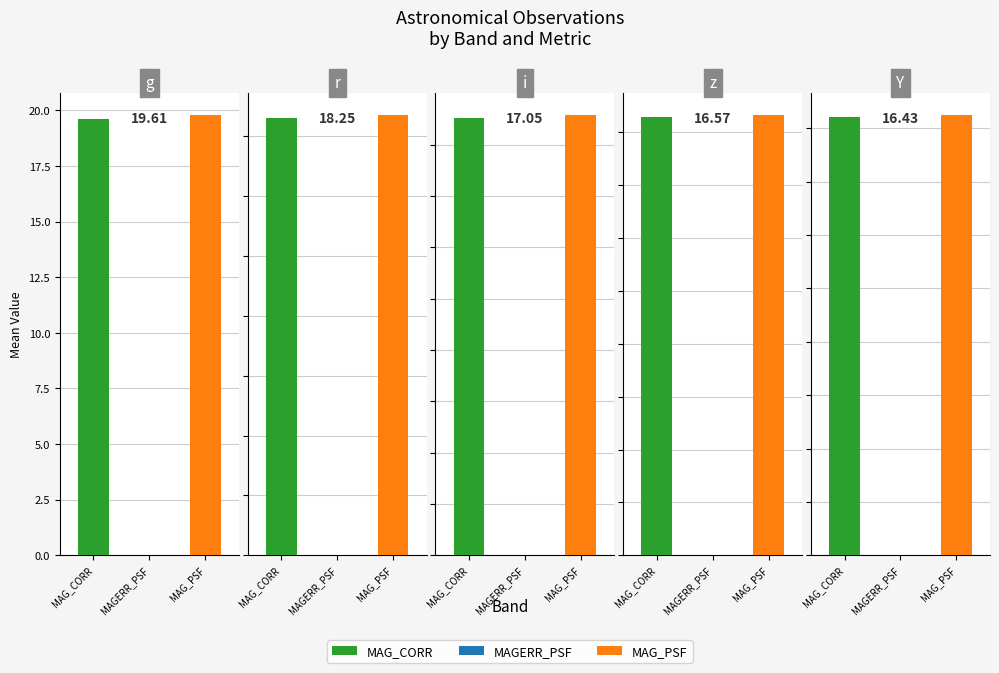

How many distinct data groups are displayed?

3